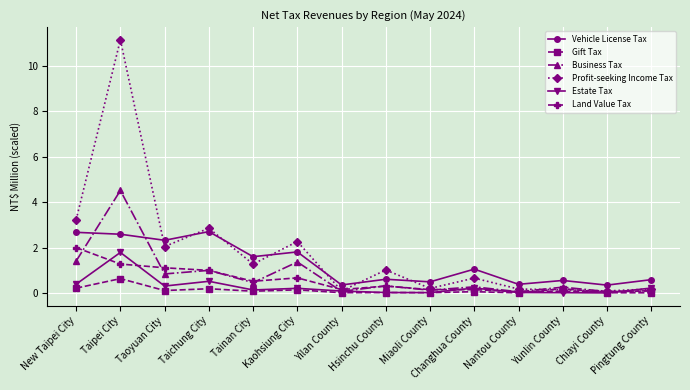

At how many categories does at least one series exceed 7?

1